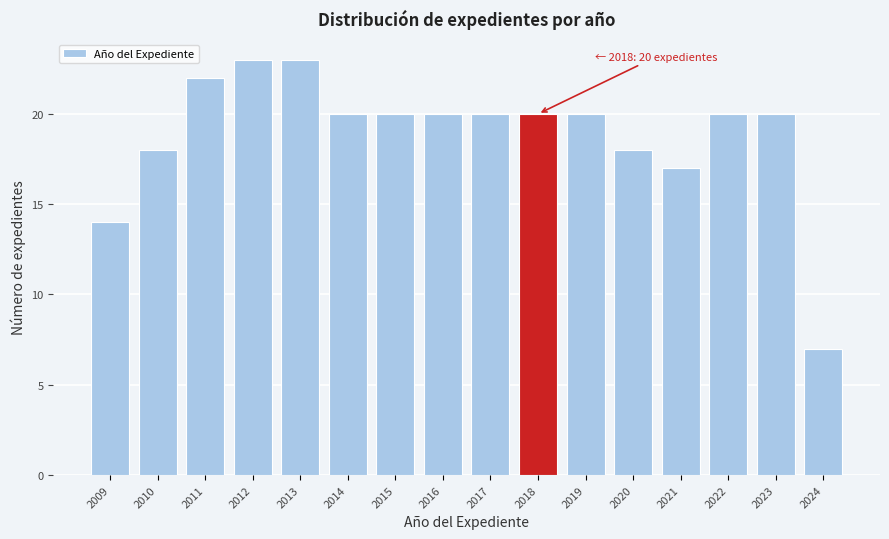

Reading left to right, what are all the values shown in this chart?

14	18	22	23	23	20	20	20	20	20	20	18	17	20	20	7